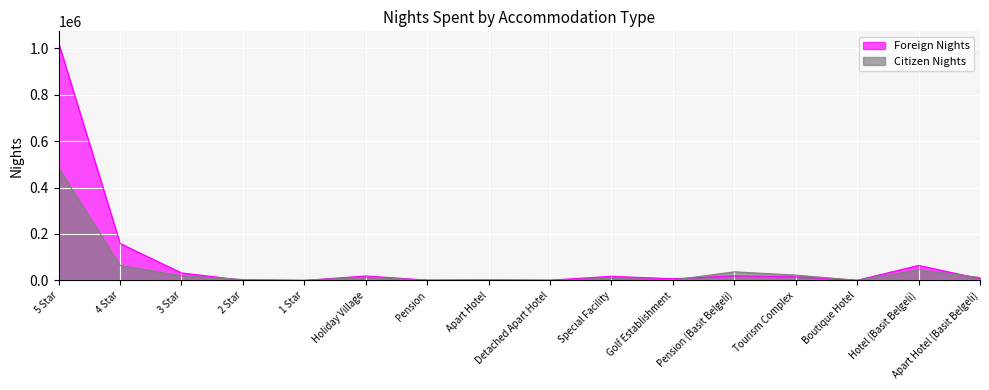

List the series in order of their peak value, highest first.

Foreign Nights, Citizen Nights